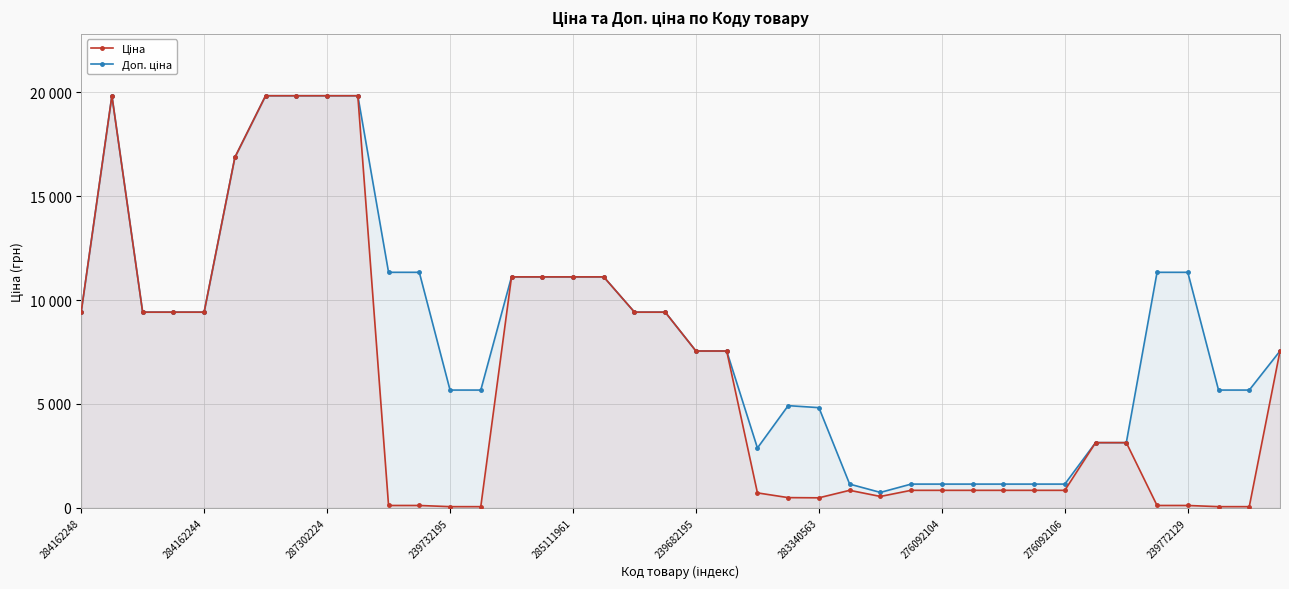

What position from the left is 31?

32